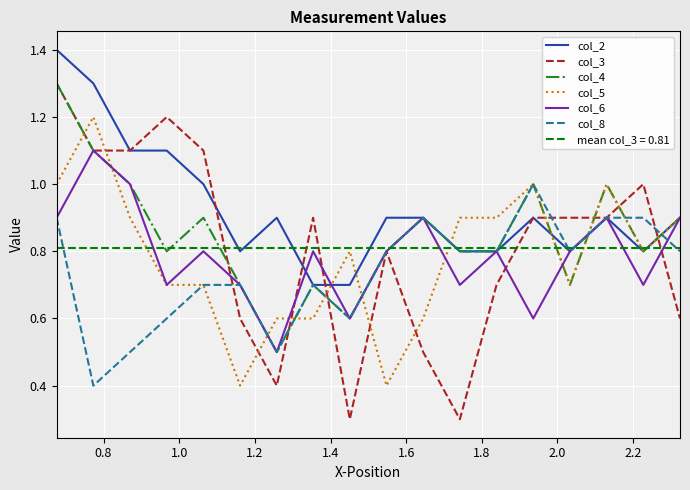

What is the maximum value for col_4?

1.3